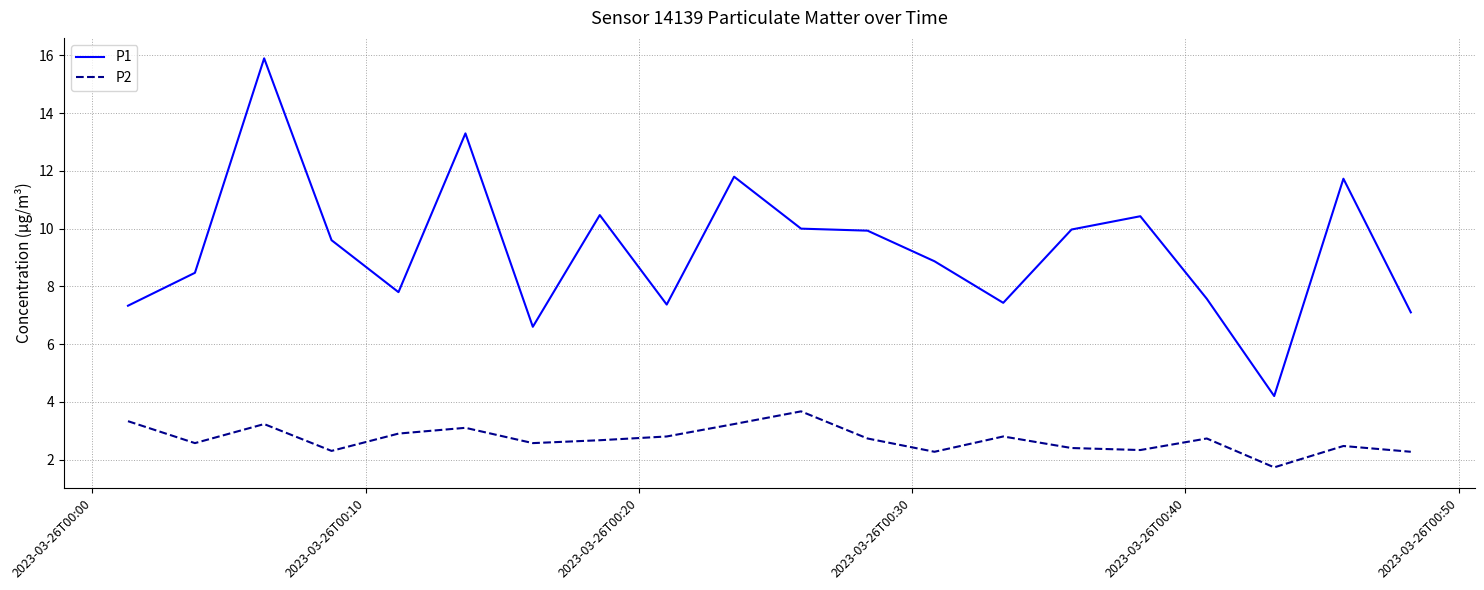

What is the maximum value shown in the chart?

15.9